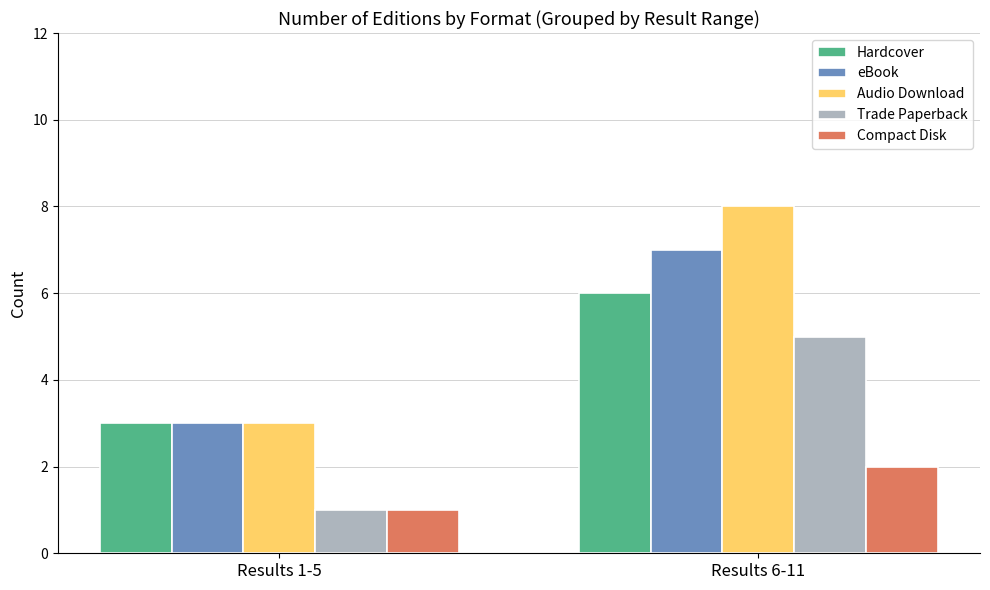

What is the value of the eBook bar at the 2nd from the left?

7